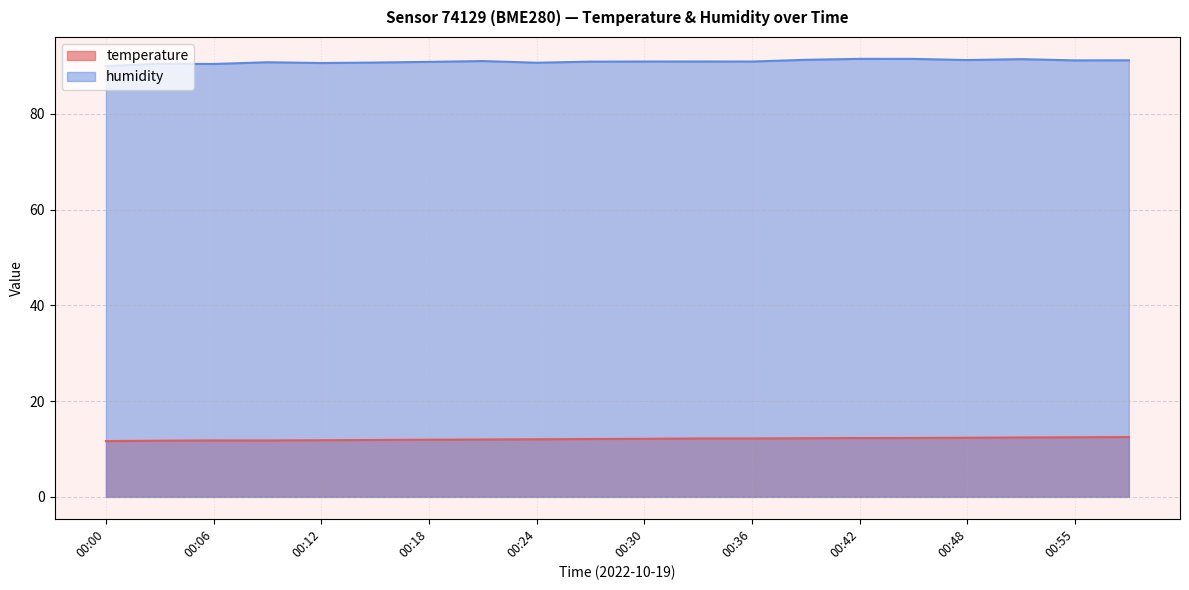

Reading right to left, transcribe all the data shown in this chart.

temperature: 00:58=12.5	00:55=12.4	00:52=12.4	00:48=12.3	00:45=12.3	00:42=12.3	00:39=12.2	00:36=12.2	00:33=12.2	00:30=12.1	00:27=12.1	00:24=12.0	00:21=12.0	00:18=11.9	00:15=11.9	00:12=11.8	00:09=11.8	00:06=11.8	00:03=11.7	00:00=11.7
humidity: 00:58=91.2	00:55=91.1	00:52=91.4	00:48=91.2	00:45=91.5	00:42=91.5	00:39=91.3	00:36=90.9	00:33=90.9	00:30=90.9	00:27=90.9	00:24=90.7	00:21=91.0	00:18=90.8	00:15=90.7	00:12=90.6	00:09=90.8	00:06=90.4	00:03=90.4	00:00=90.0